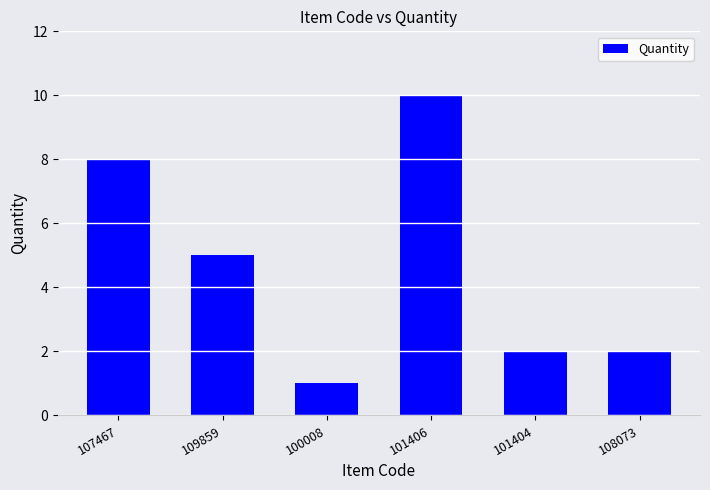

Count the number of categories in the chart.

6